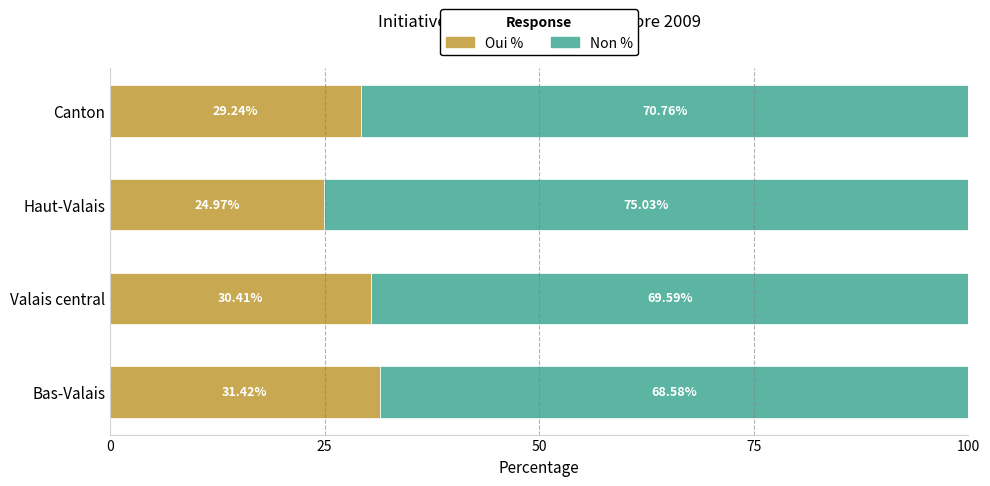

What is the total value across all series at Valais central?

100.0